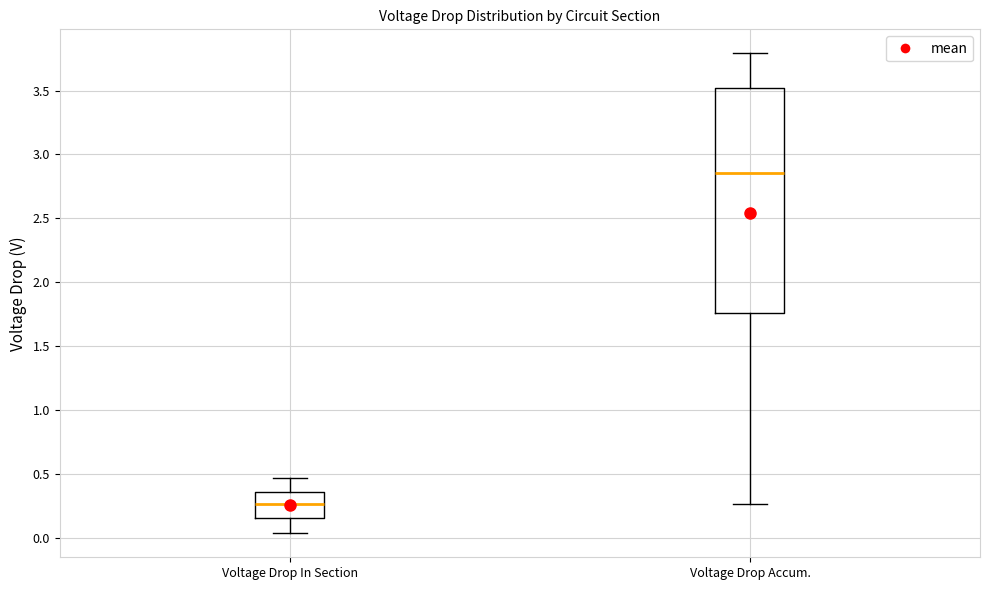

Where does the median line of the box for Voltage Drop In Section sit on the y-axis? The values are not printed on the chart, so give them approximately, as read against the axis.

0.25